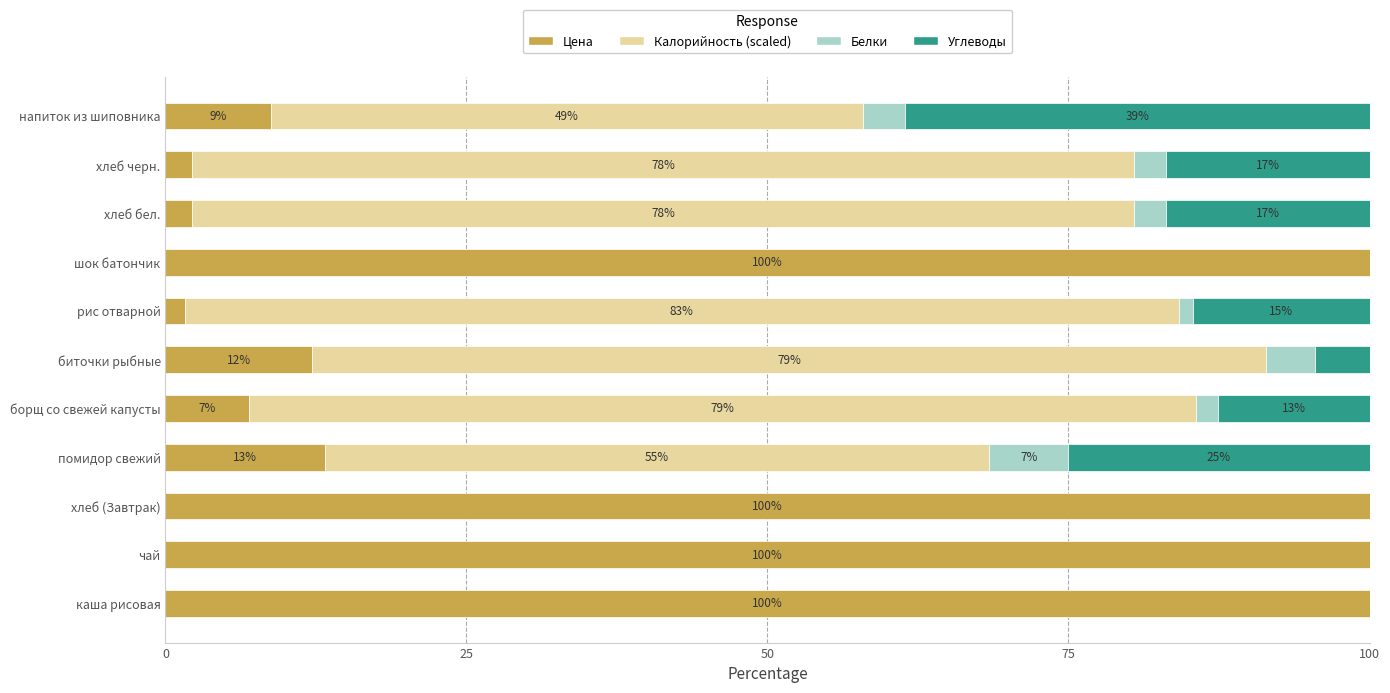

What is the approximate value of Цена at чай?

100.0